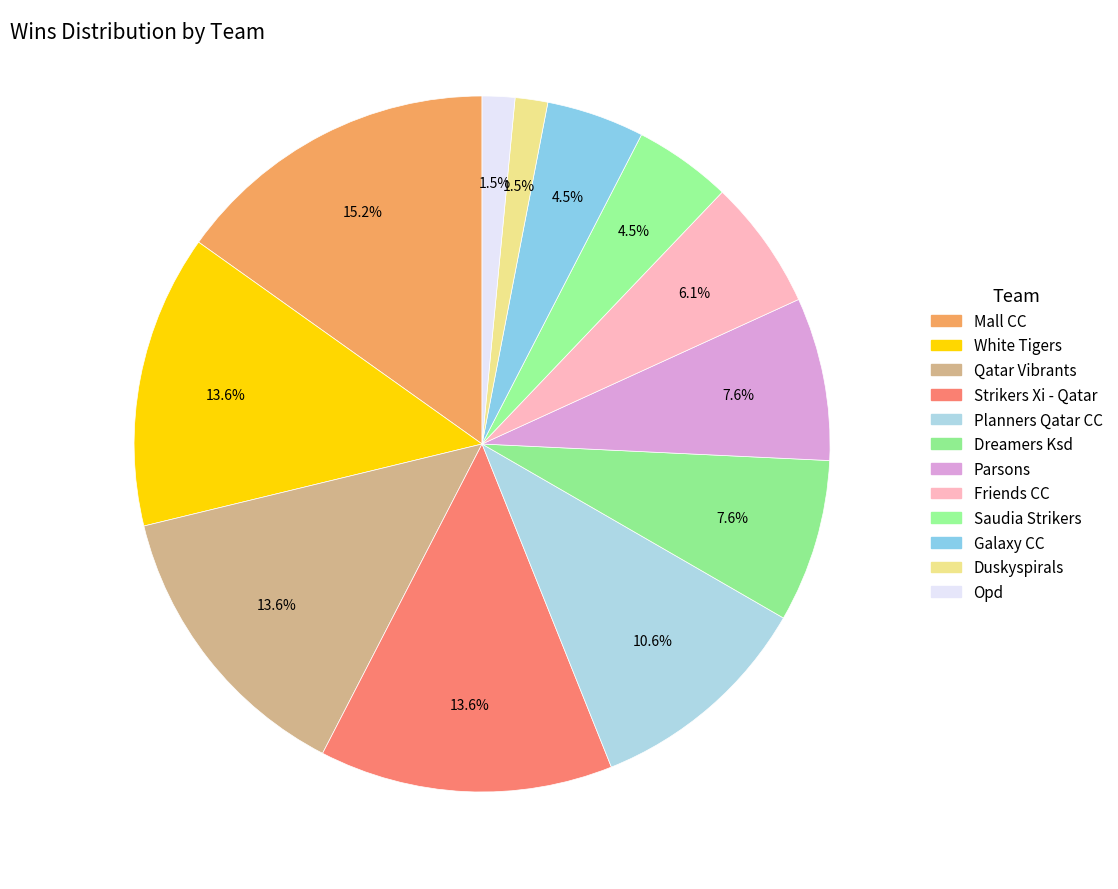

The Mall CC slice represents 15% of the pie. True or false?

True